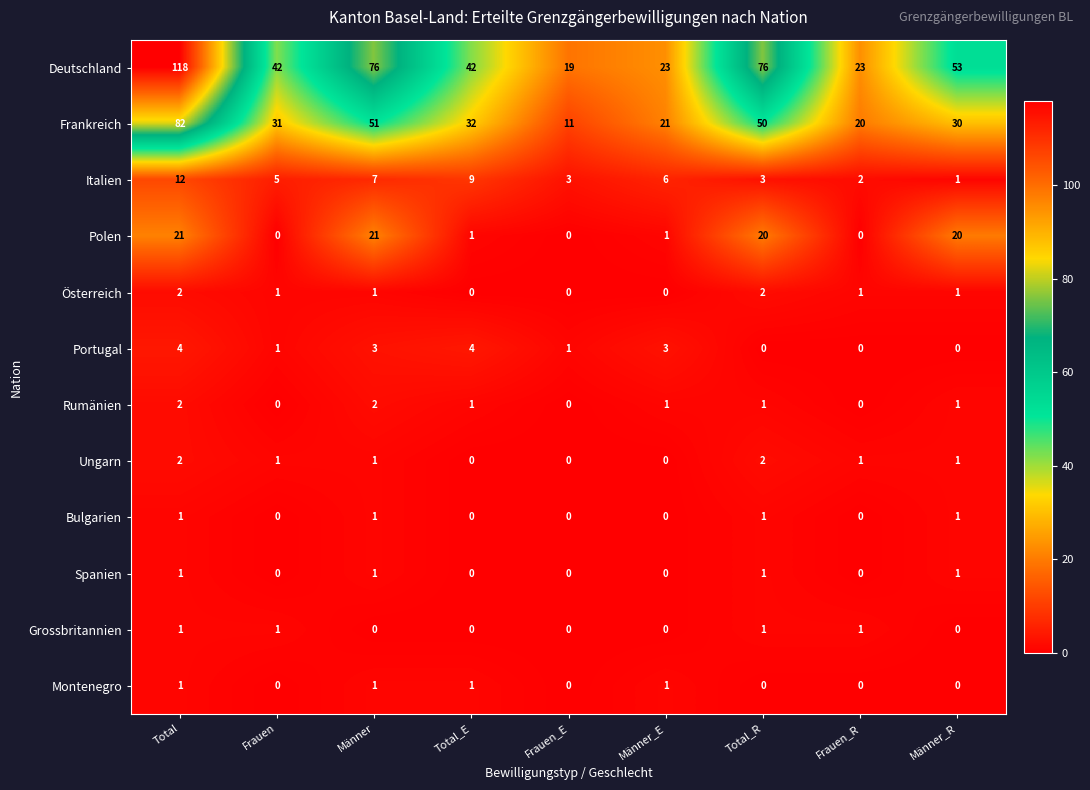

What is the total value across all series at Total_R?

157